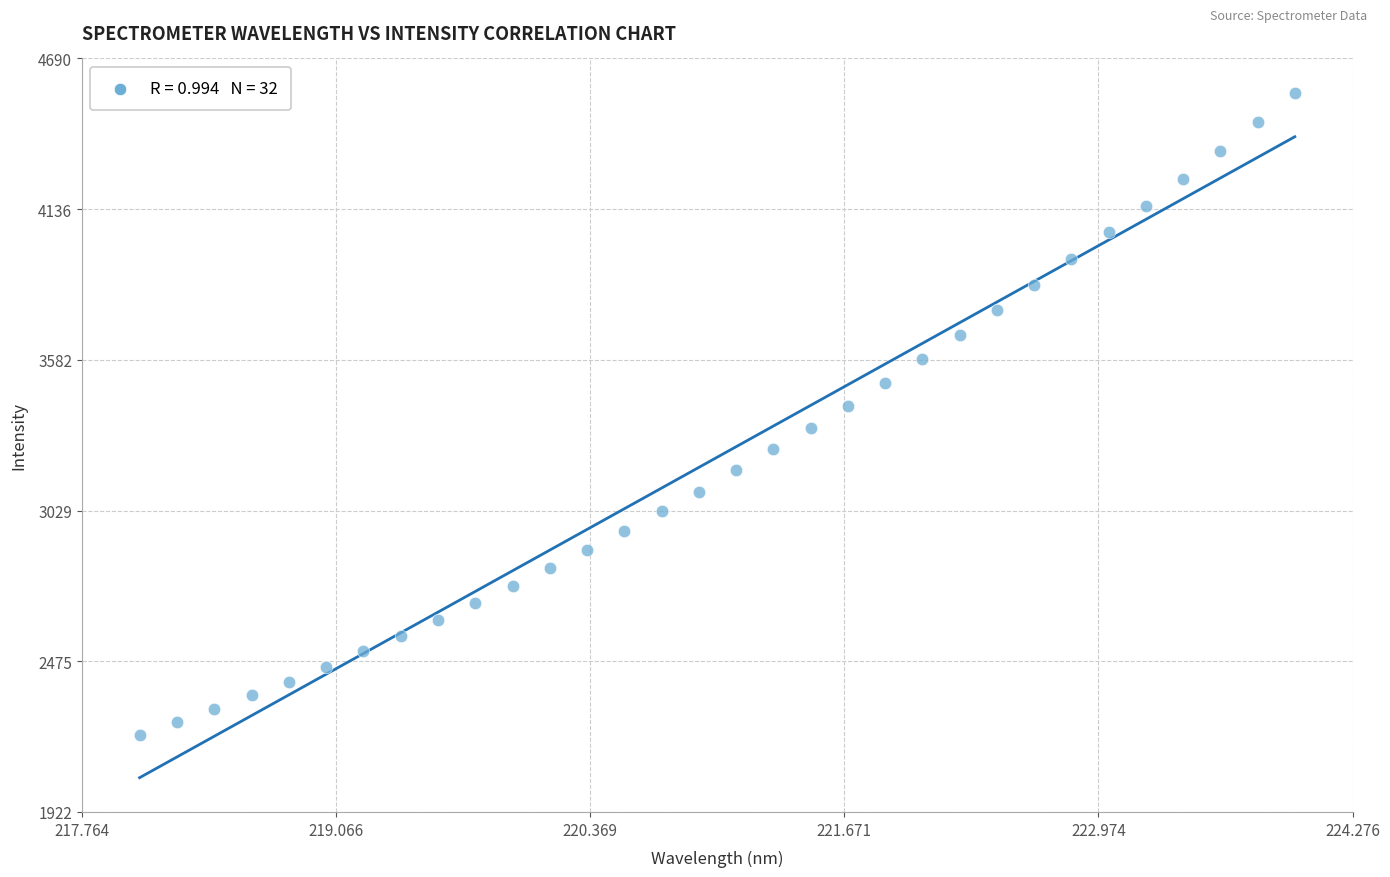

What is the range of Y values (max minus min)?

2359.6